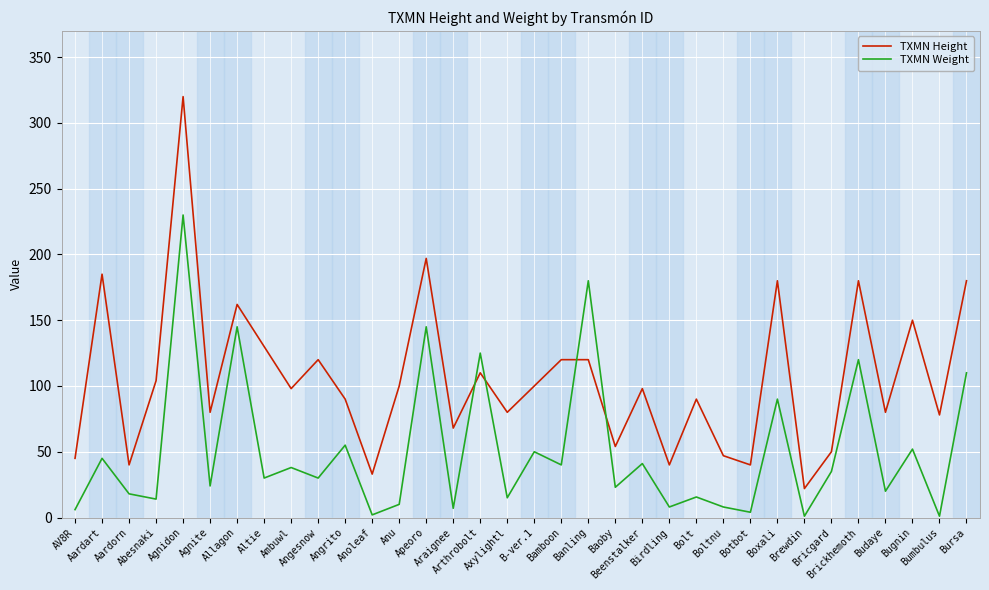

What is the difference between the maximum and minimum values in the TXMN Height series?

298.0